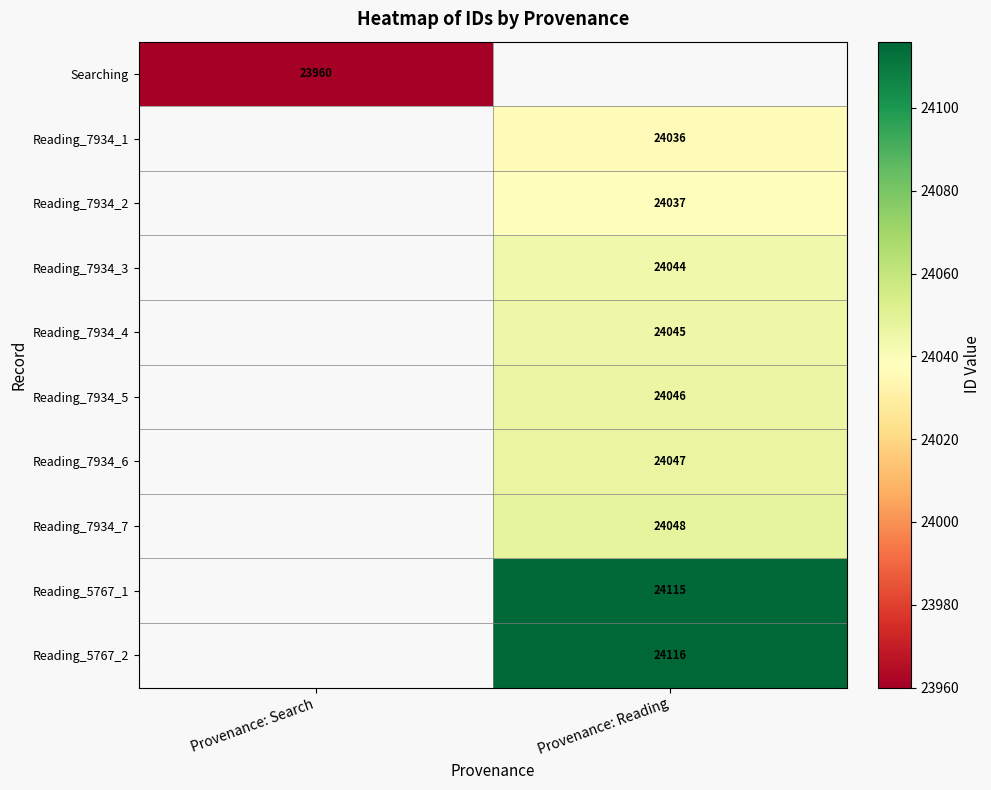

The value of Reading_7934_3 at Provenance: Reading is 43194. True or false?

False